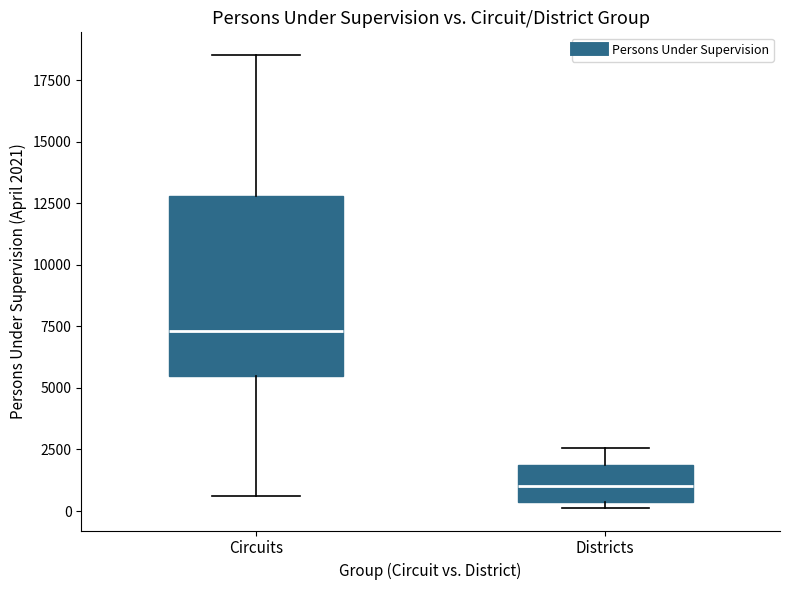

Comparing the boxes themselves (not the whiskers), which one is the tallest?

Circuits